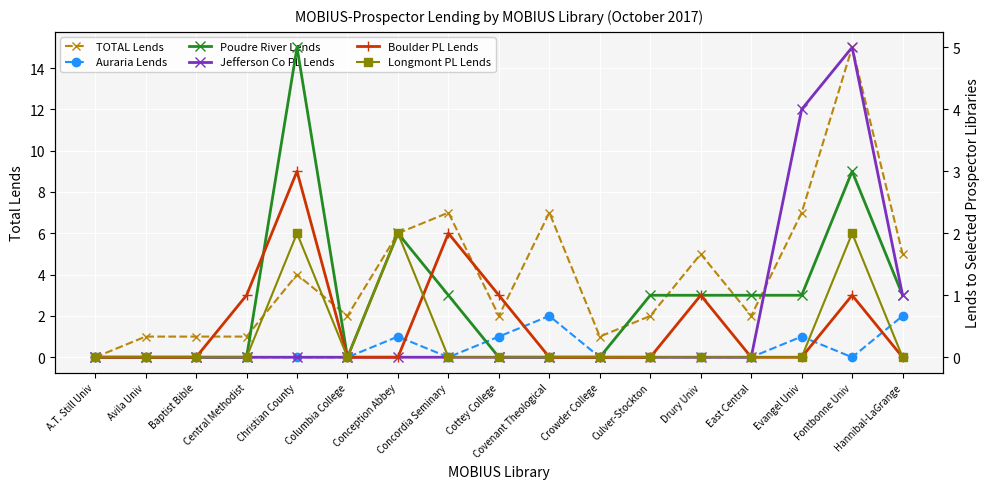

What is the value of the Jefferson Co PL Lends point at the 15th from the left?

4